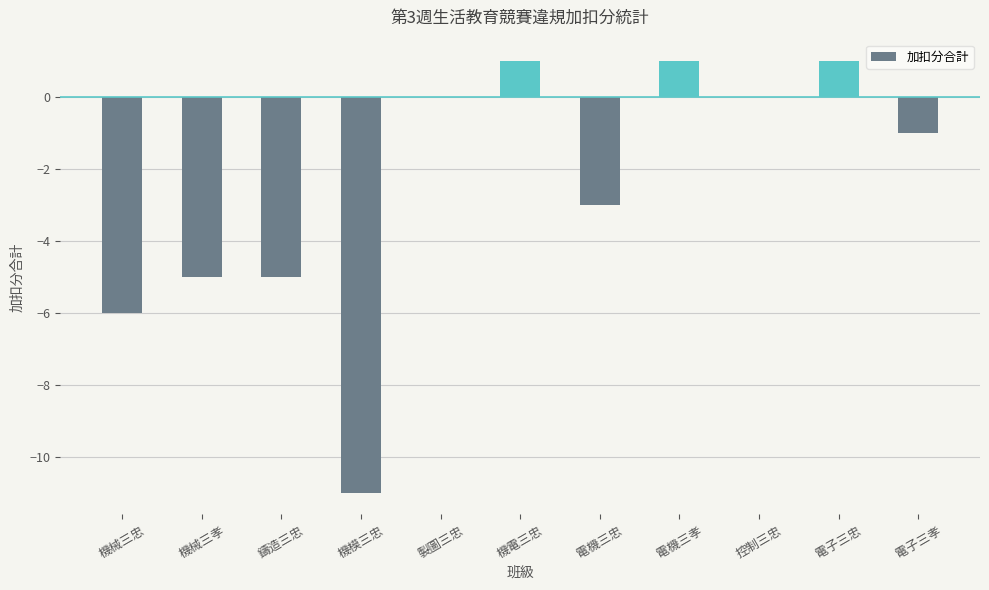

Reading left to right, transcribe all the data shown in this chart.

機械三忠=-6	機械三孝=-5	鑄造三忠=-5	機模三忠=-11	製圖三忠=0	機電三忠=1	電機三忠=-3	電機三孝=1	控制三忠=0	電子三忠=1	電子三孝=-1